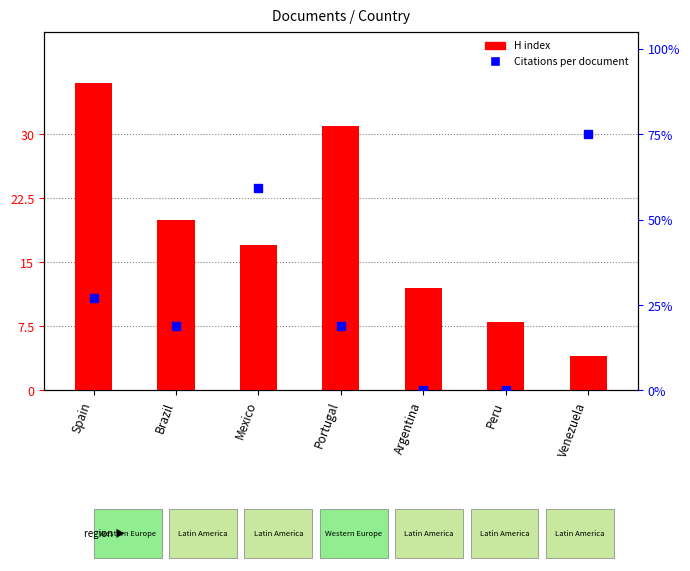

What is the greatest value displayed?

36.0